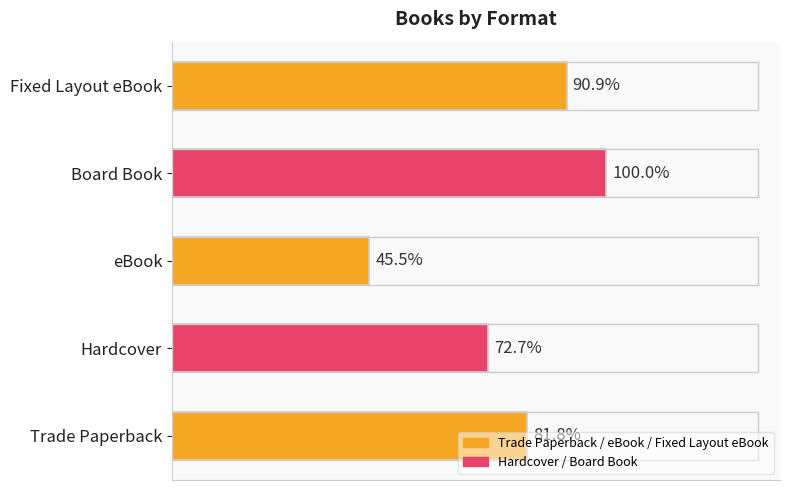

Are the bars horizontal?

Yes